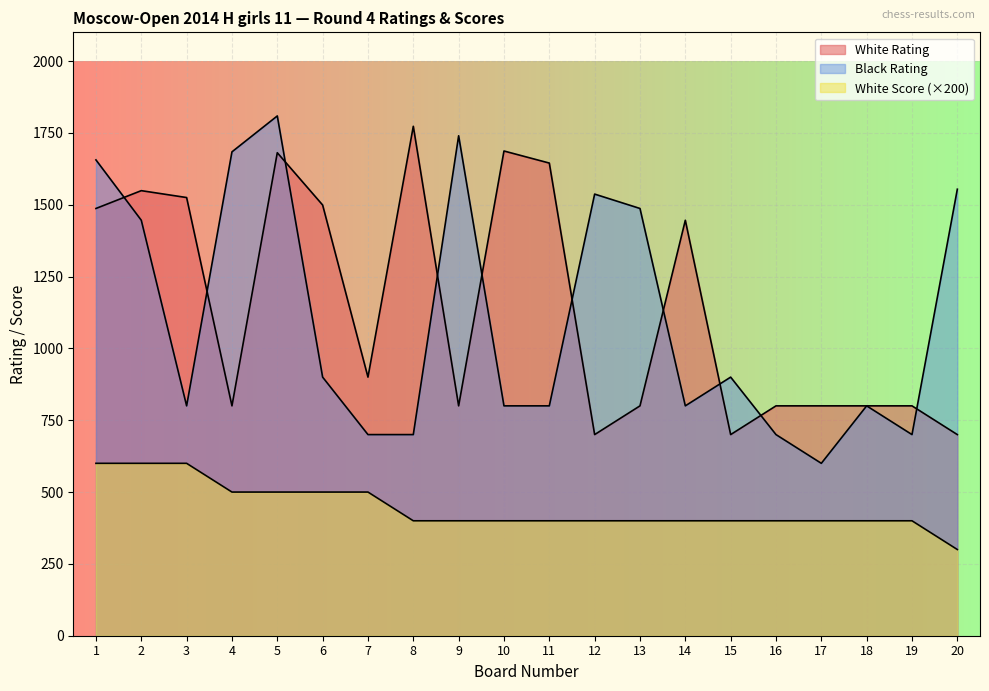

Where is Black Rating nearest to the value 1204?

2